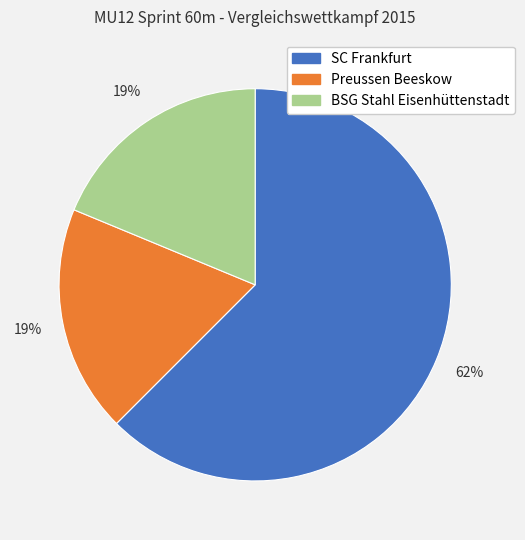

Between SC Frankfurt and BSG Stahl Eisenhüttenstadt, which is larger?

SC Frankfurt